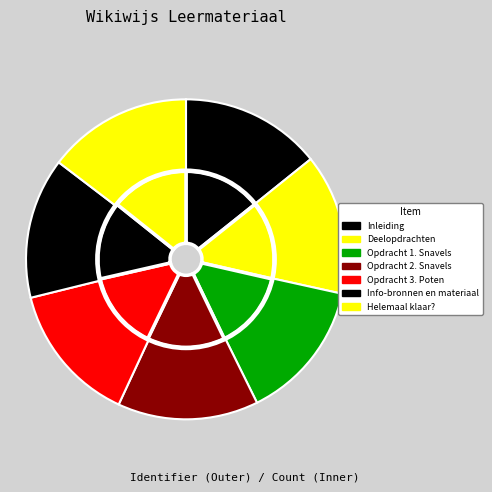

To the nearest percent, what is the average slice percentage?

14%